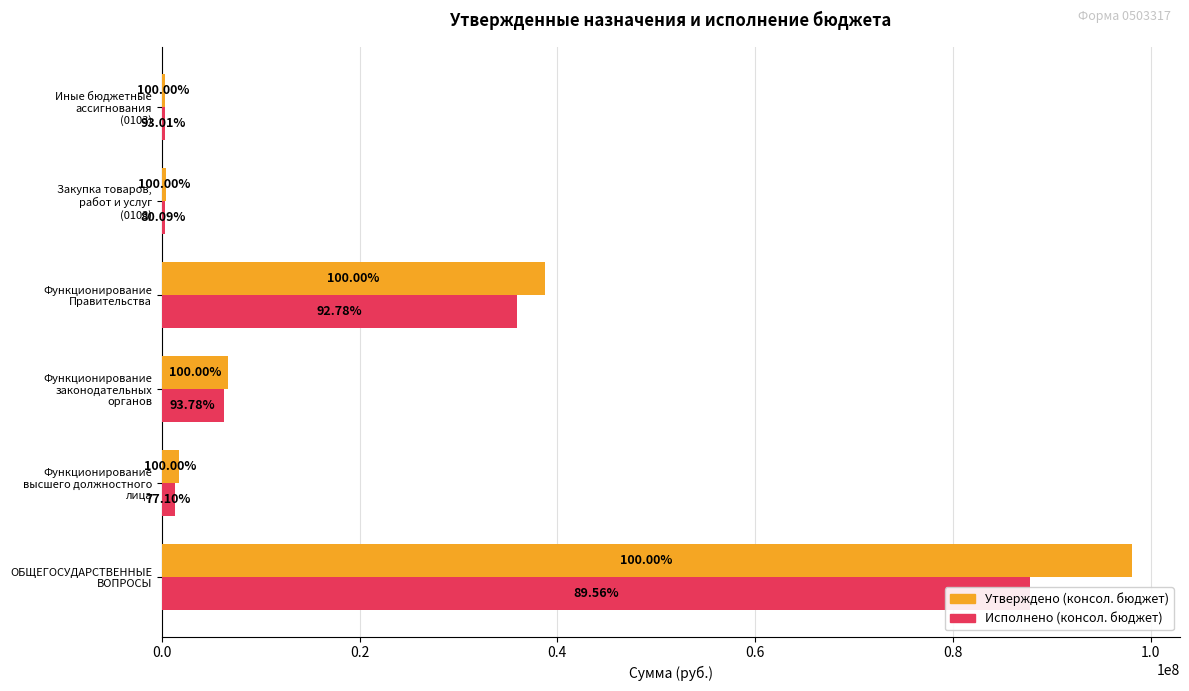

Rank the series by their maximum value, from highest to lowest.

Утверждено (консол. бюджет), Исполнено (консол. бюджет)